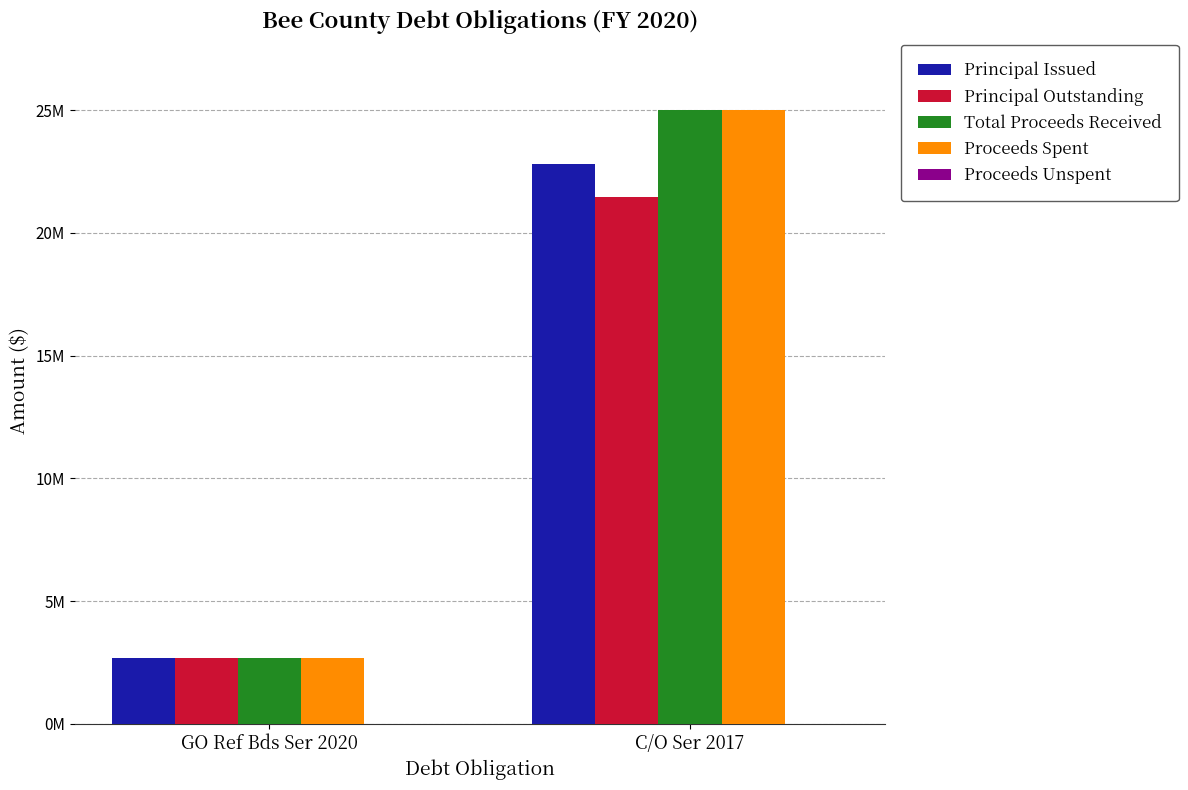

What is the approximate value of Principal Outstanding at C/O Ser 2017, to the nearest 100?

21440000